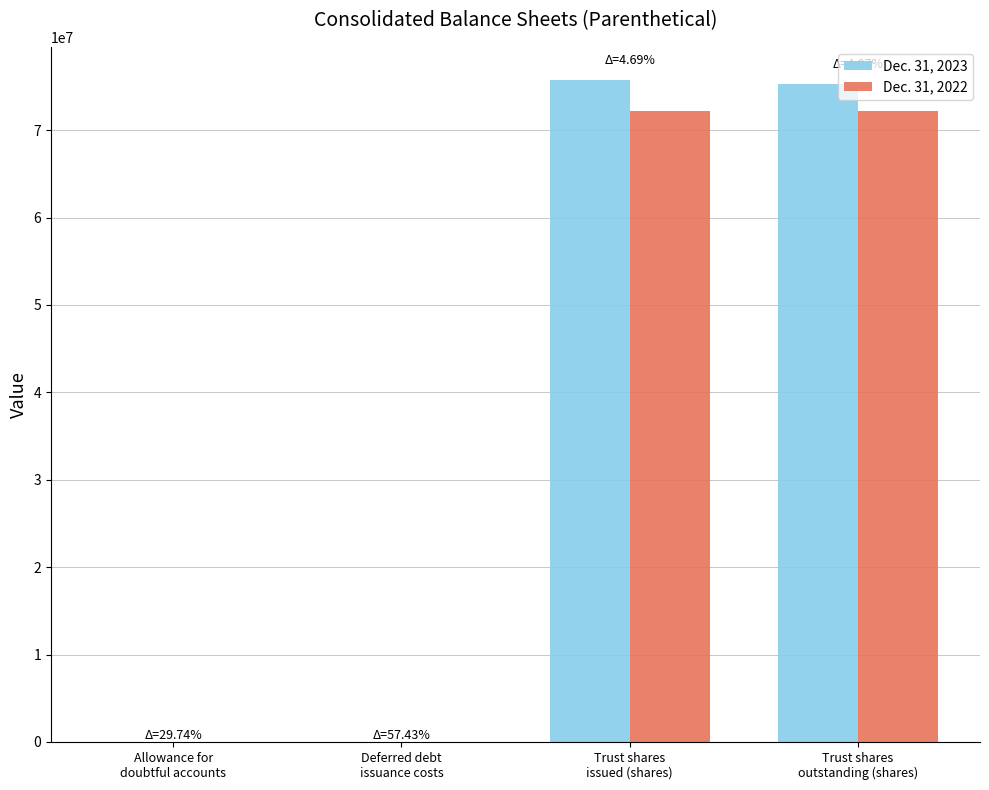

How many data points does each series have?

4